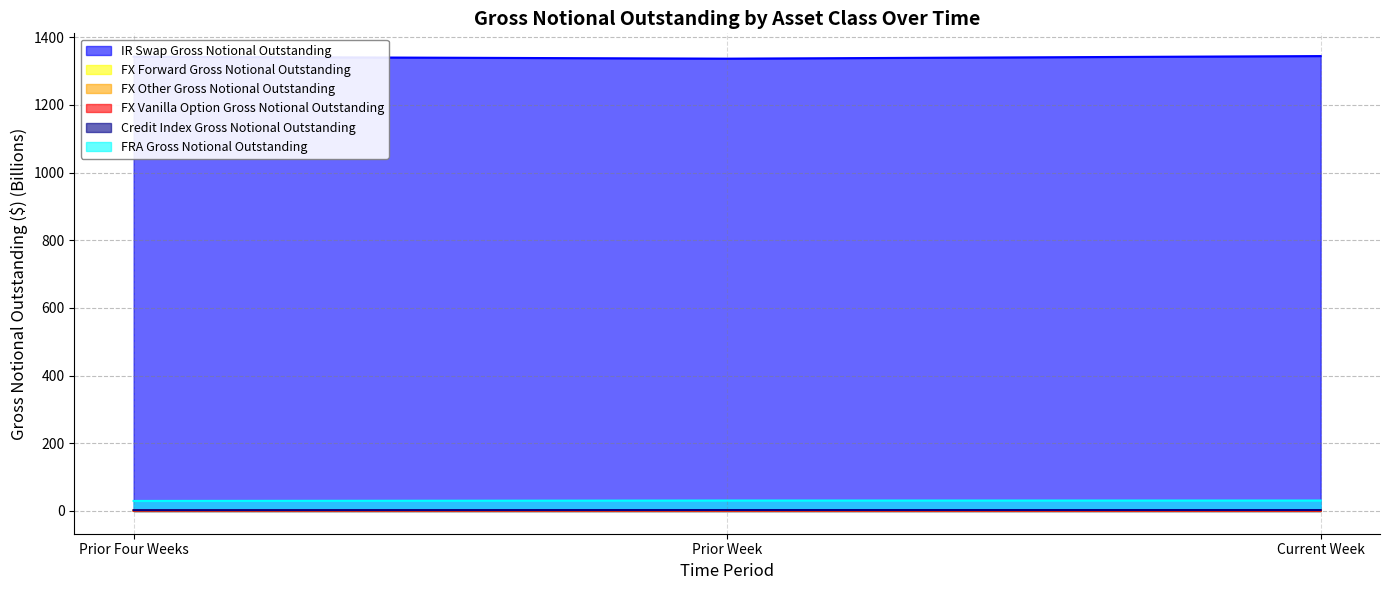

At which label is FX Vanilla Option Gross Notional Outstanding closest to 0?

Current Week